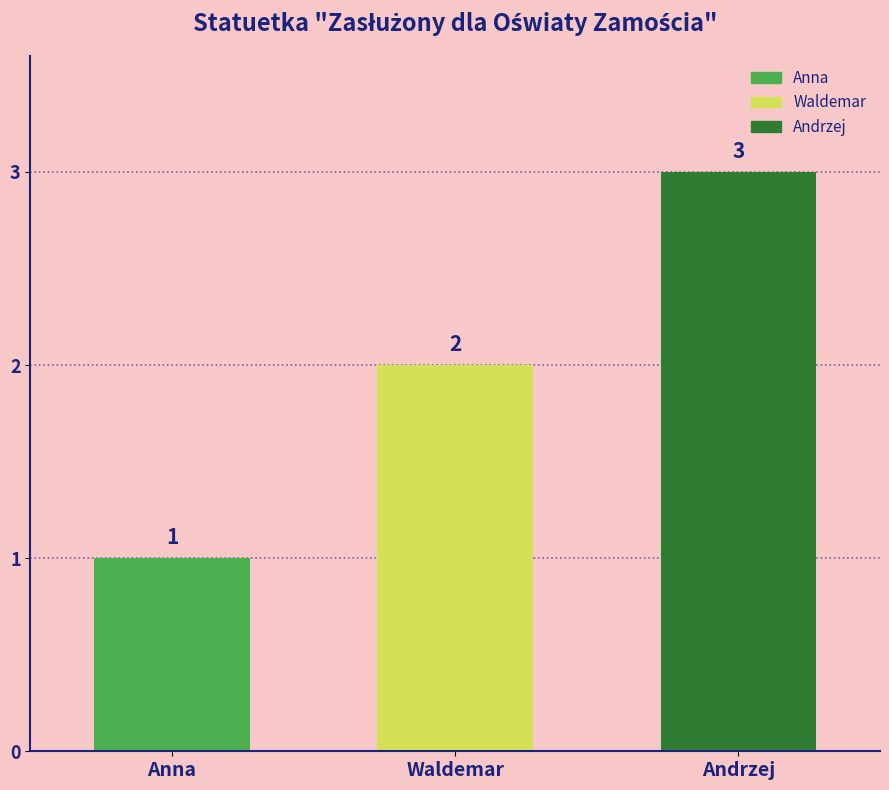

True or false: the data shows 2 at Waldemar.

True